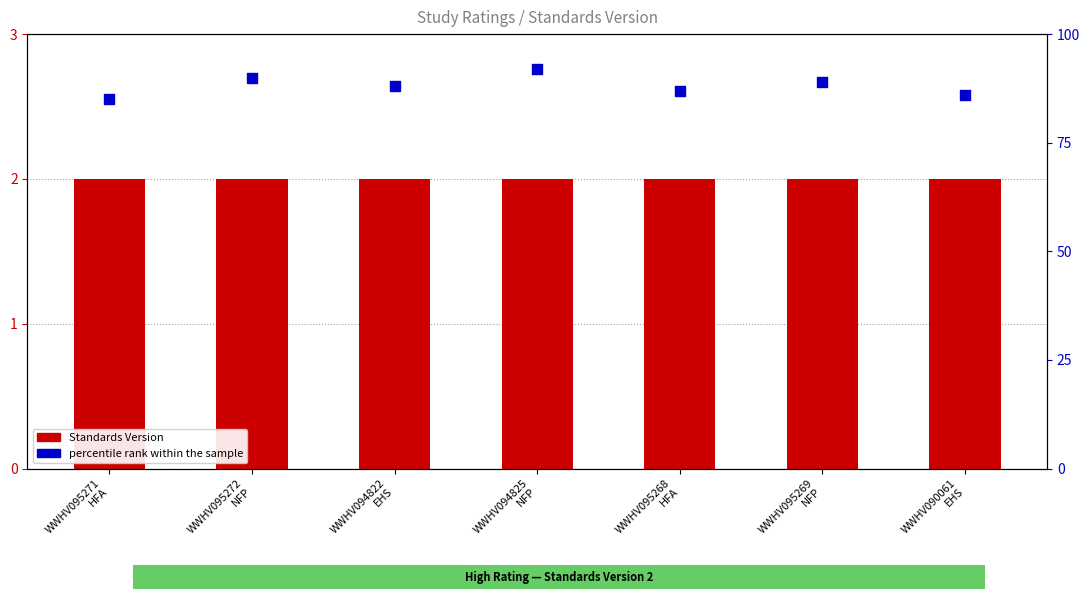

Is the value of Standards Version at WWHV090061
EHS greater than the value of percentile rank within the sample at WWHV095272
NFP?

No